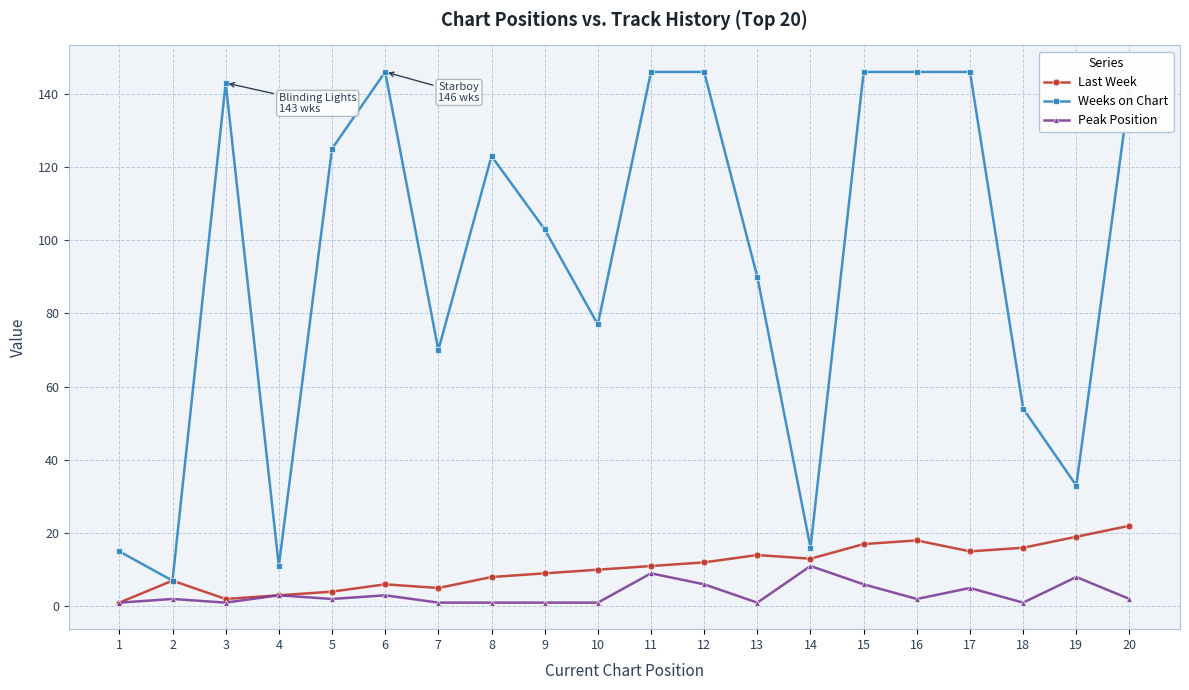

Between 13 and 19, which series saw the biggest shift?

Weeks on Chart